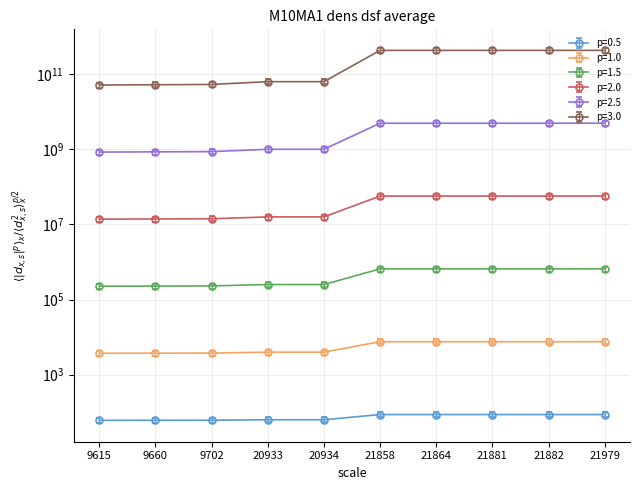

What is the value of the 9th point from the left?

8682.5